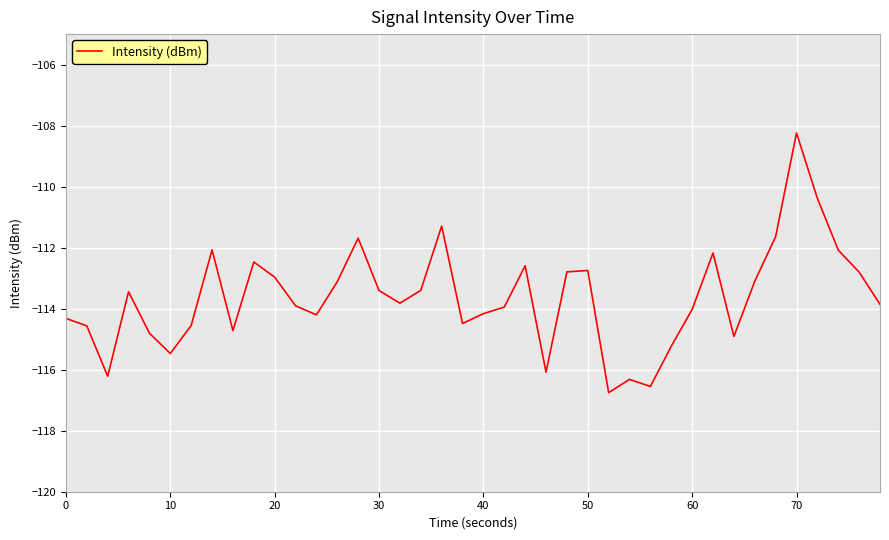

What is the maximum value shown in the chart?

-108.2